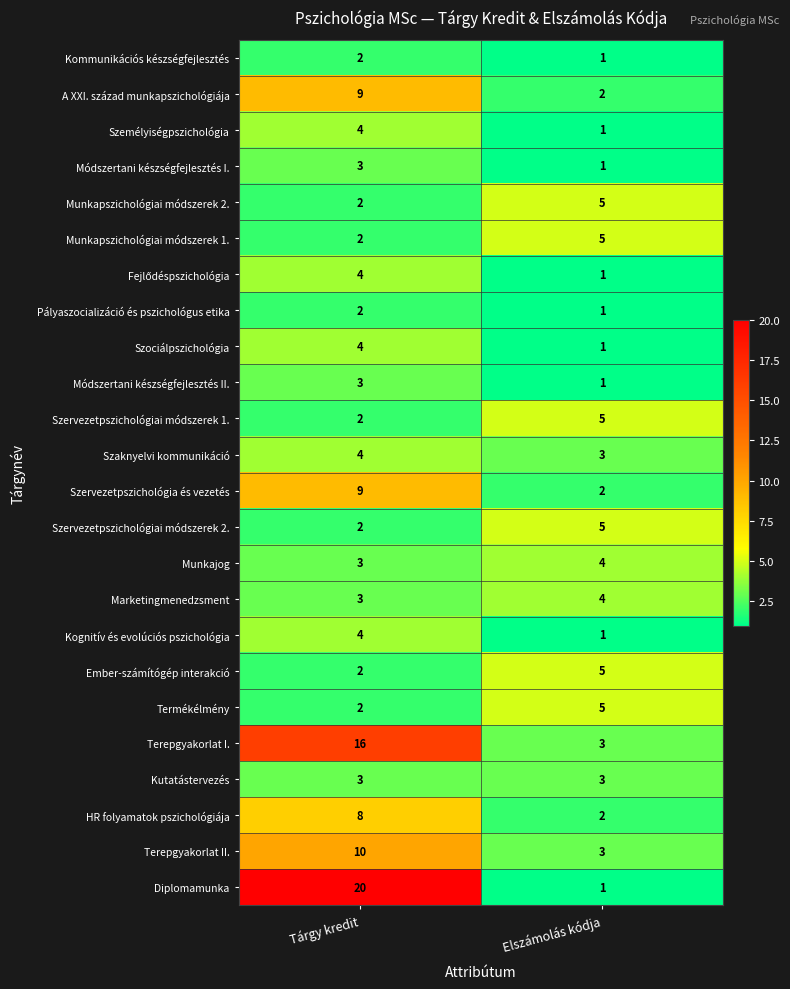

Rank the categories by Marketingmenedzsment value from highest to lowest.

Elszámolás kódja, Tárgy kredit